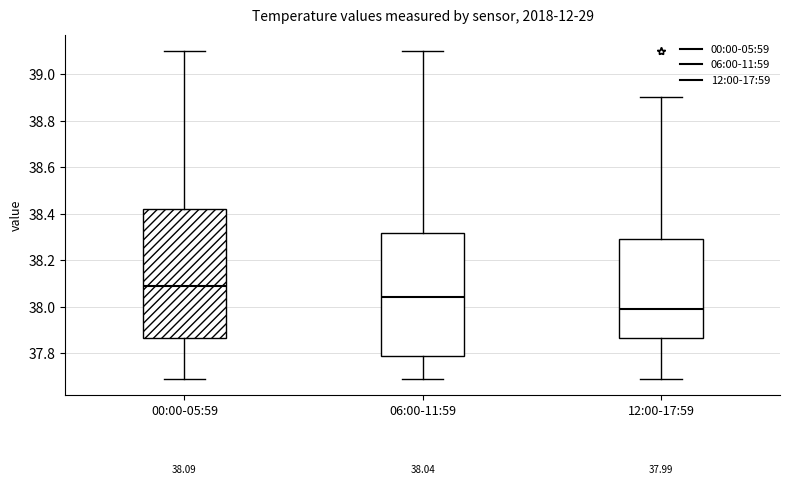

Comparing the boxes themselves (not the whiskers), which one is the tallest?

00:00-05:59